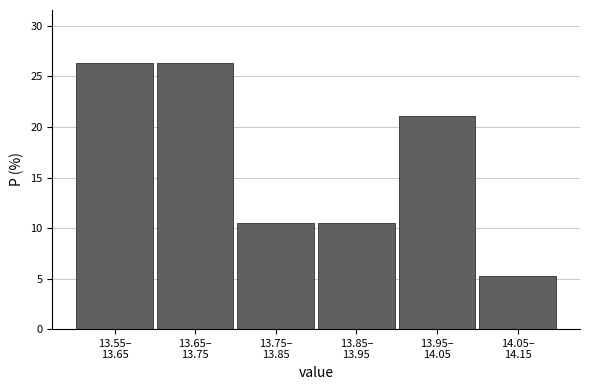

Reading left to right, what are all the values shown in this chart?

26.3	26.3	10.5	10.5	21.1	5.3